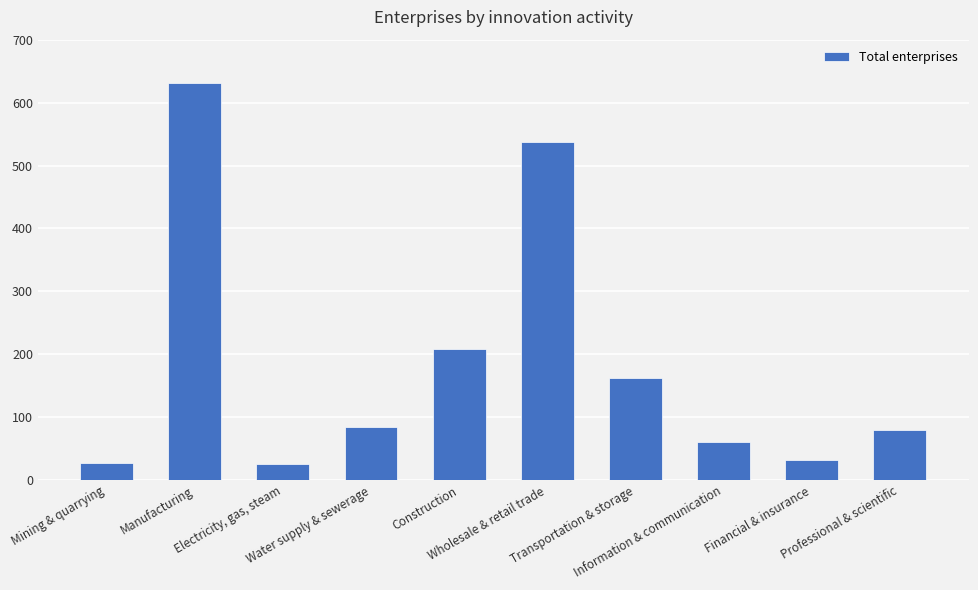

At which label is the value closest to 328?

Construction